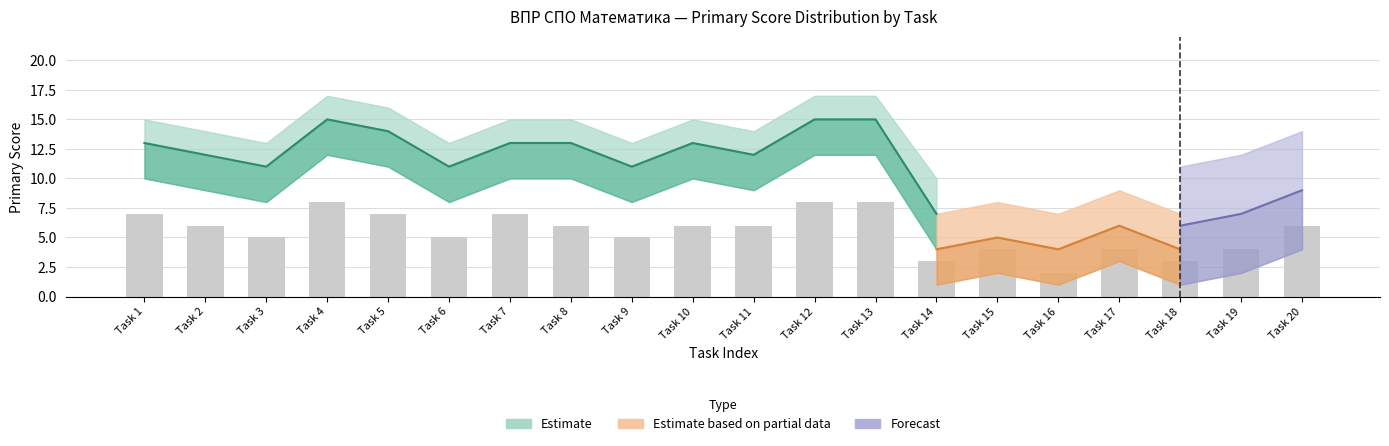

True or false: task3 has a value of 1 at 13.

False